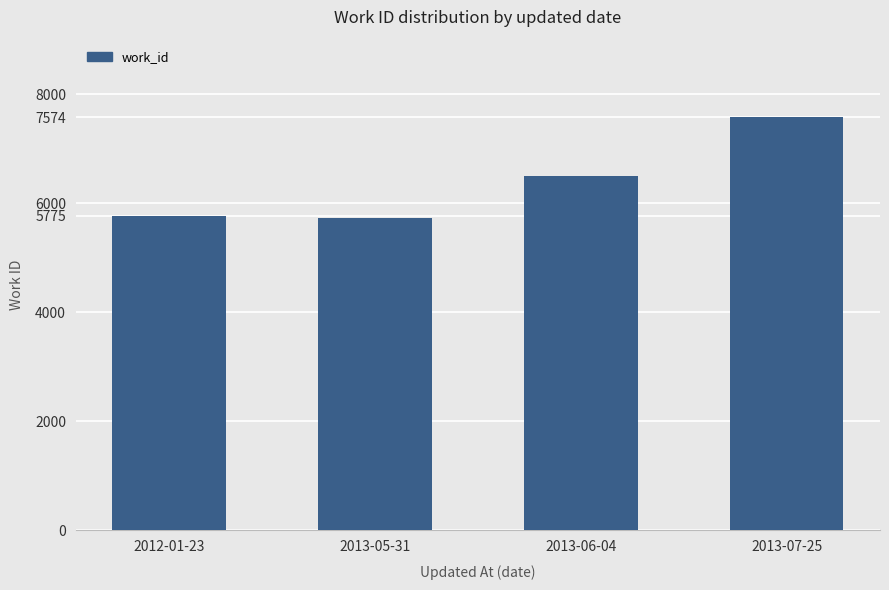

Read the value at 2013-05-31.

5736